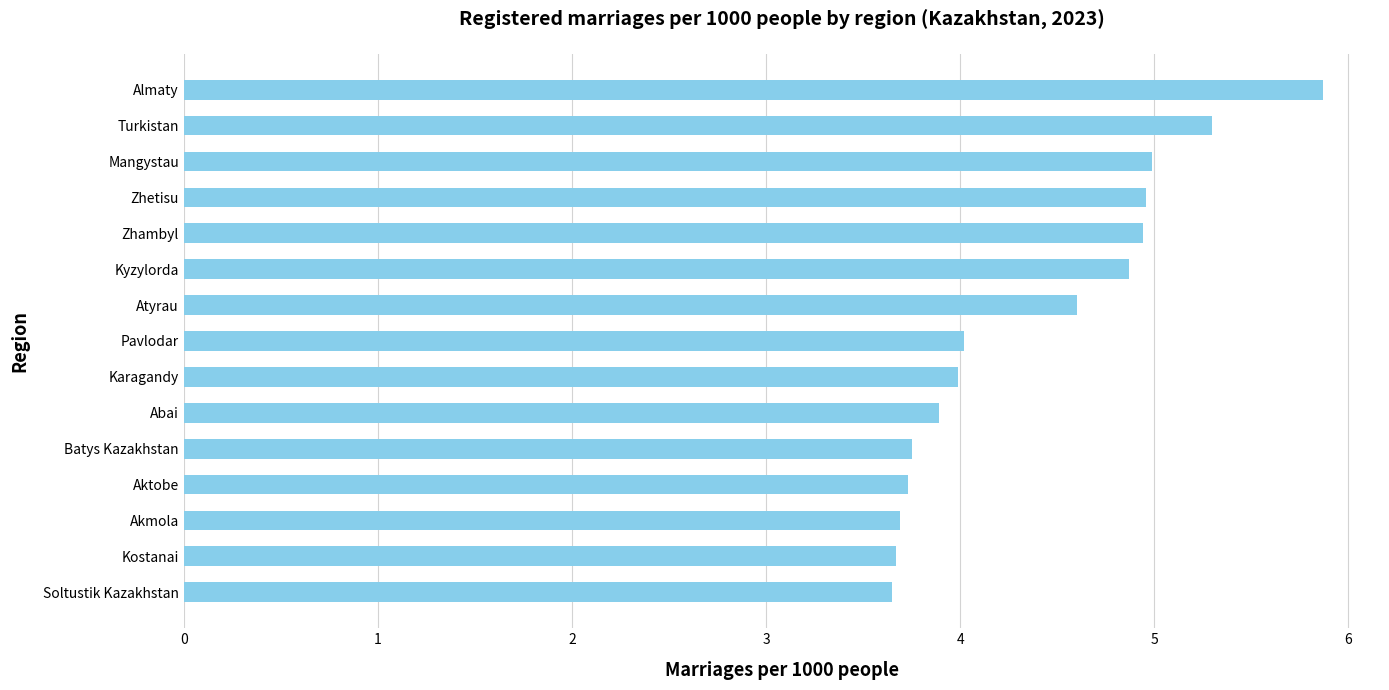

What is the sum of all values?

65.9